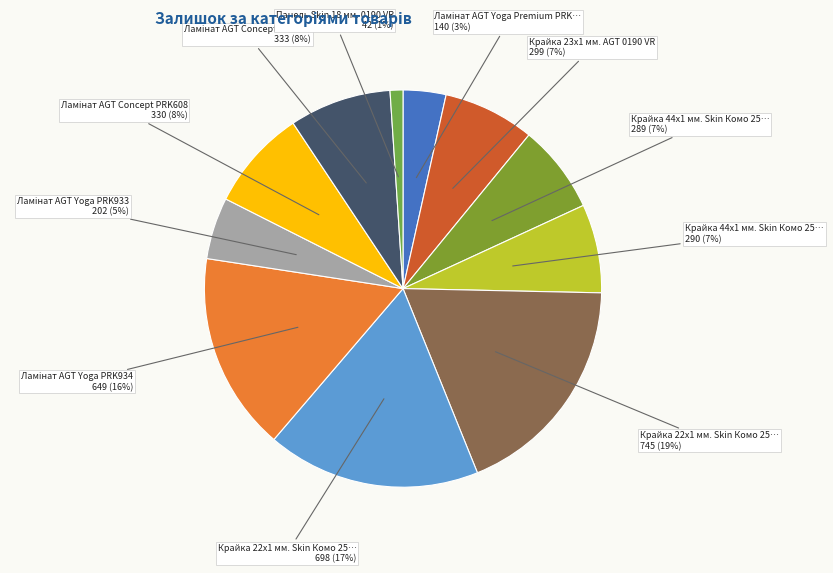

Which slice is the largest?

Крайка 22x1 мм. Skin Комо 2530